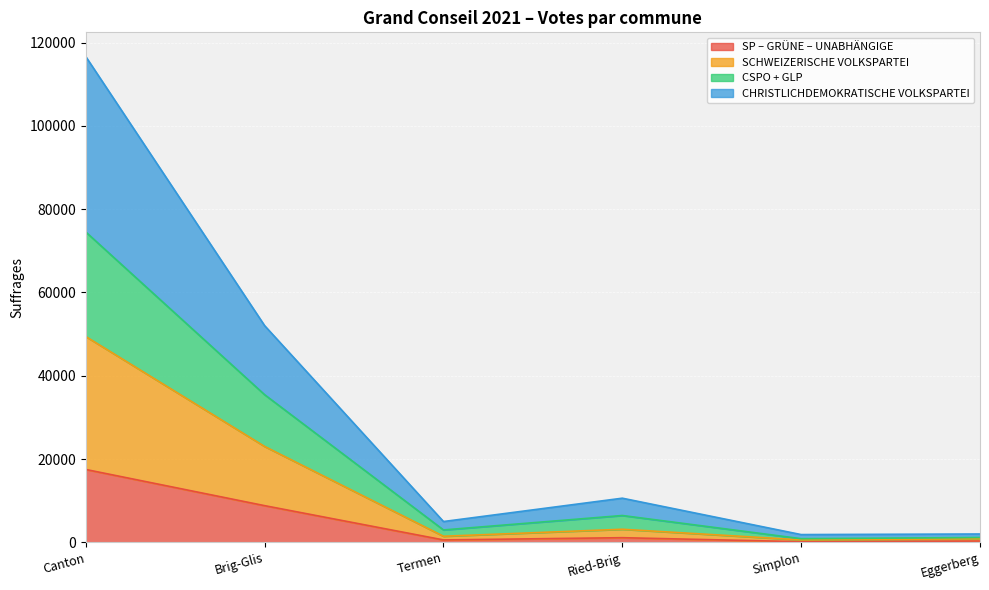

Which category has the highest value in the SP – GRÜNE – UNABHÄNGIGE series?

Canton